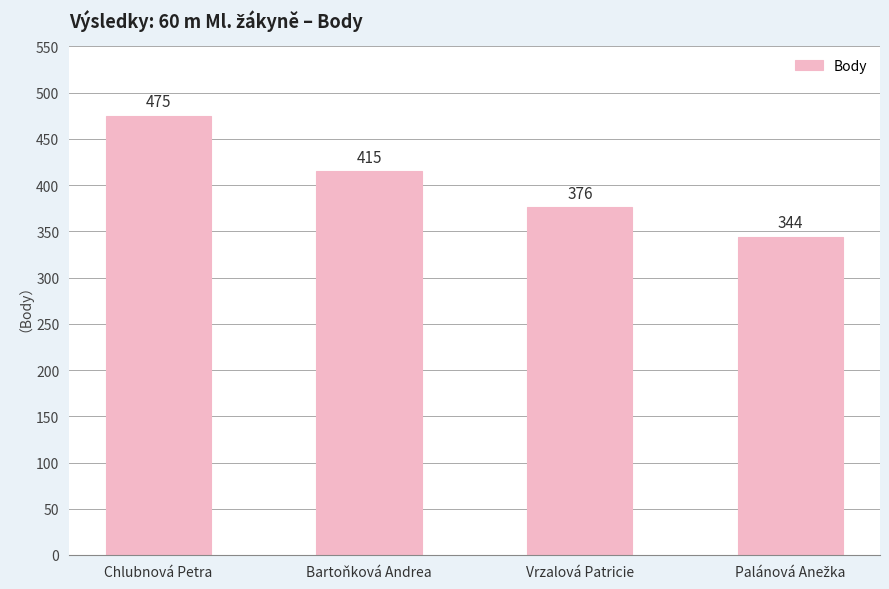

Count the values in the range 376 to 475.

3